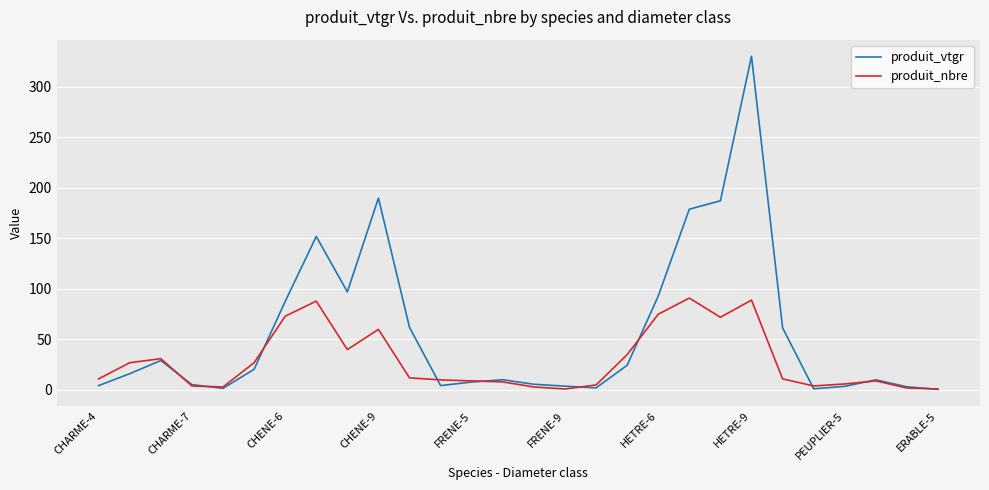

List the series in order of their overall mean, highest first.

produit_vtgr, produit_nbre